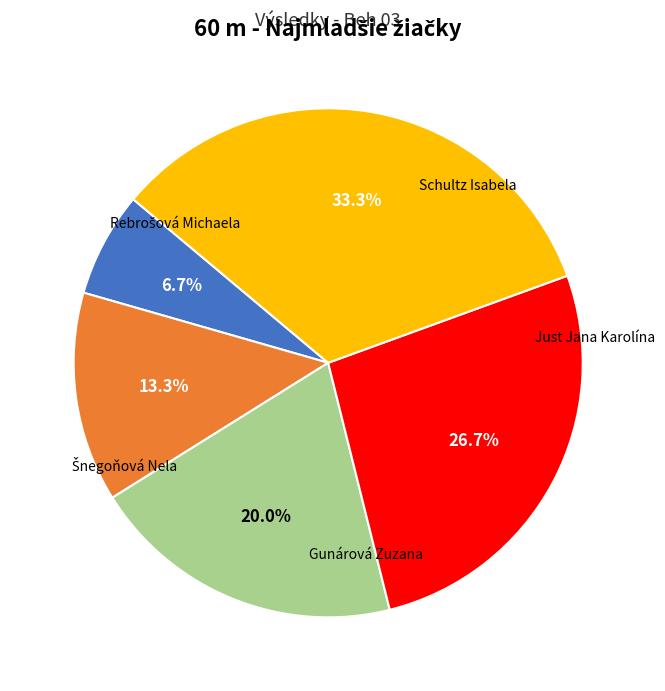

Does any single category account for the majority?

No